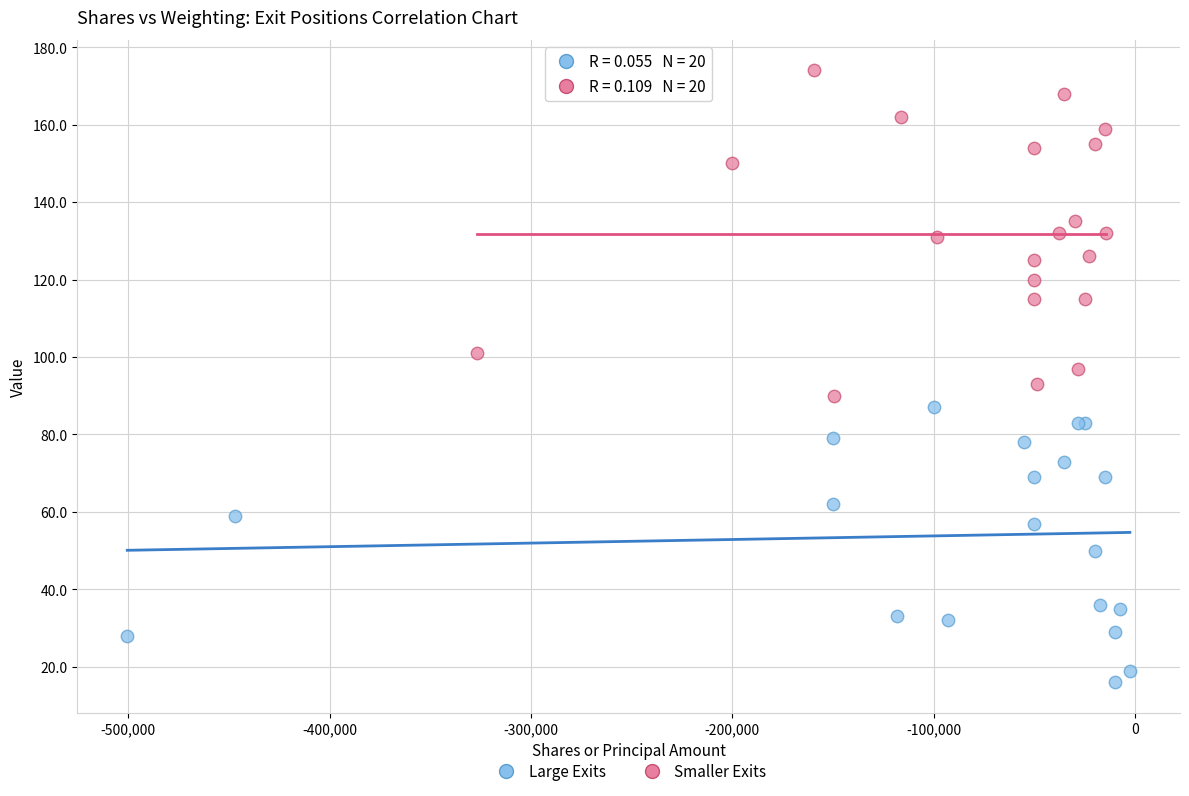

Which series contains the lowest Y value?

Large Exits